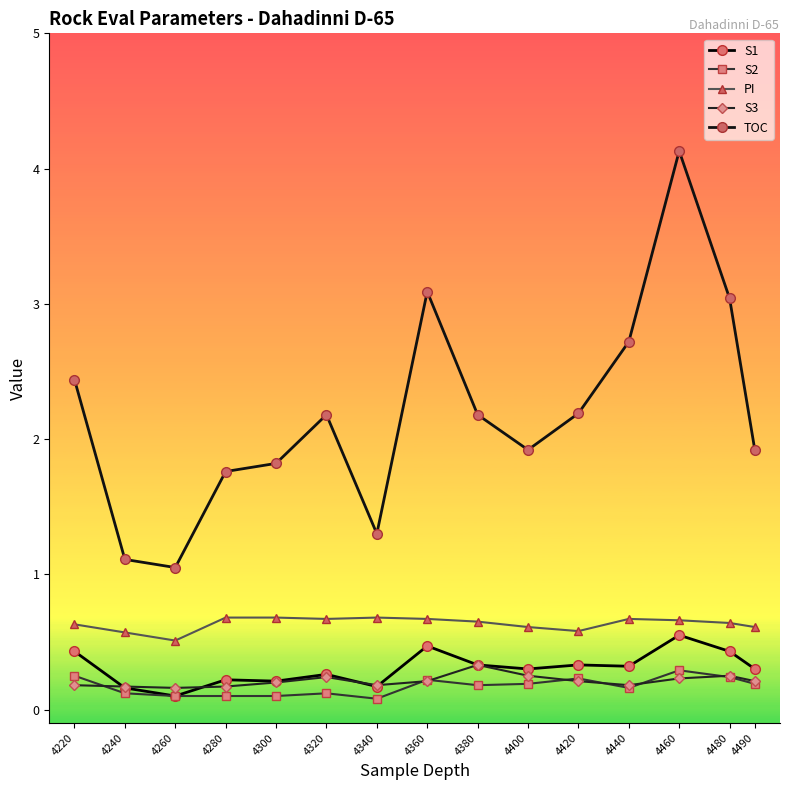

True or false: S2 and PI intersect in this chart.

False